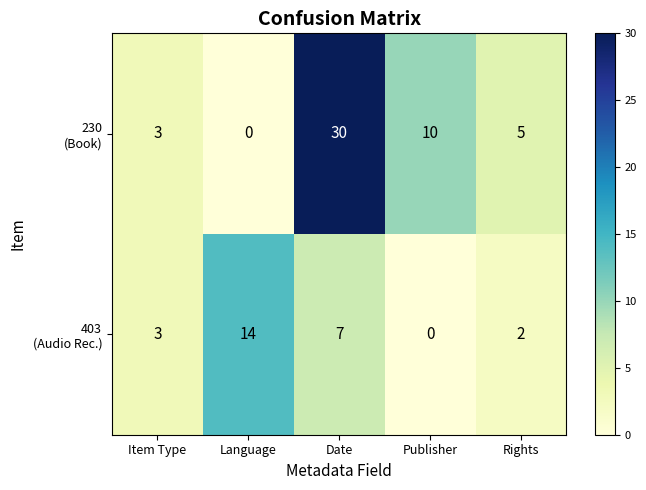

What is the total value across all series at Language?

14